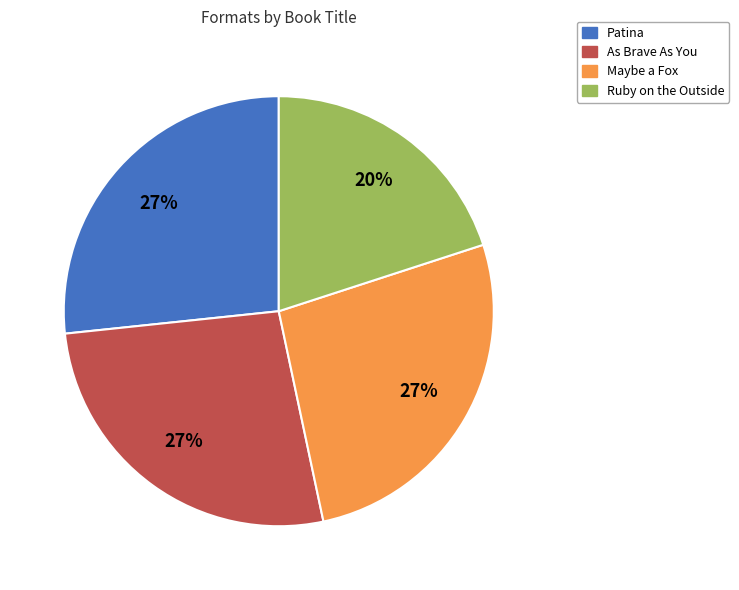

Which has a higher value, As Brave As You or Ruby on the Outside?

As Brave As You